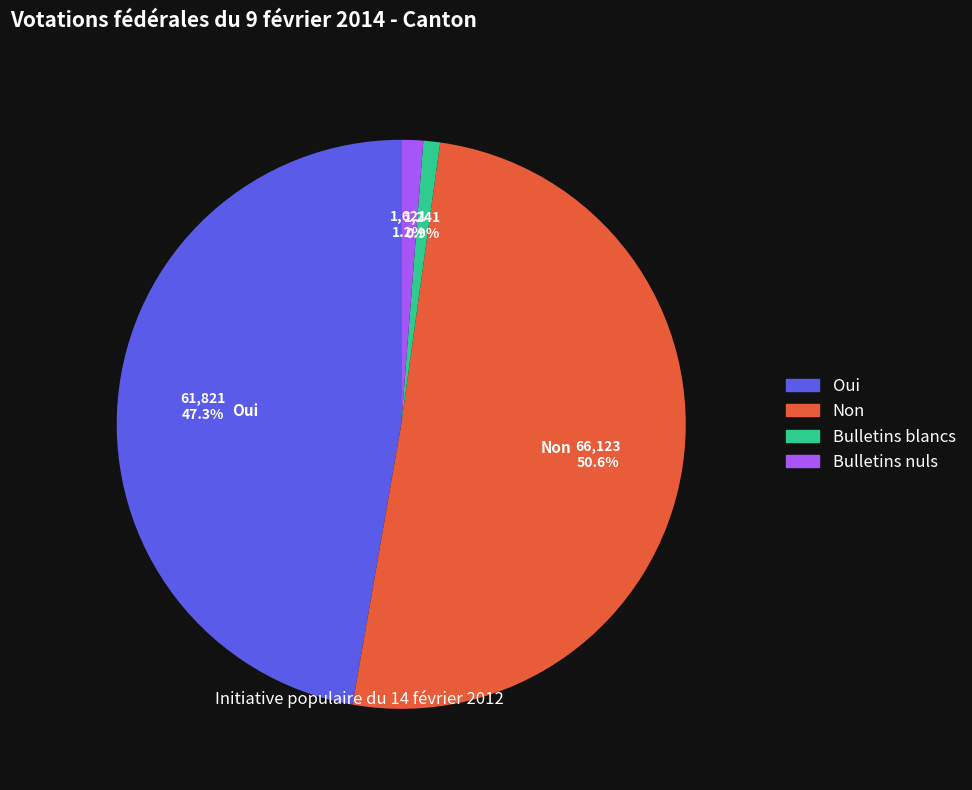

Is it true that Oui is 47% of the pie?

True